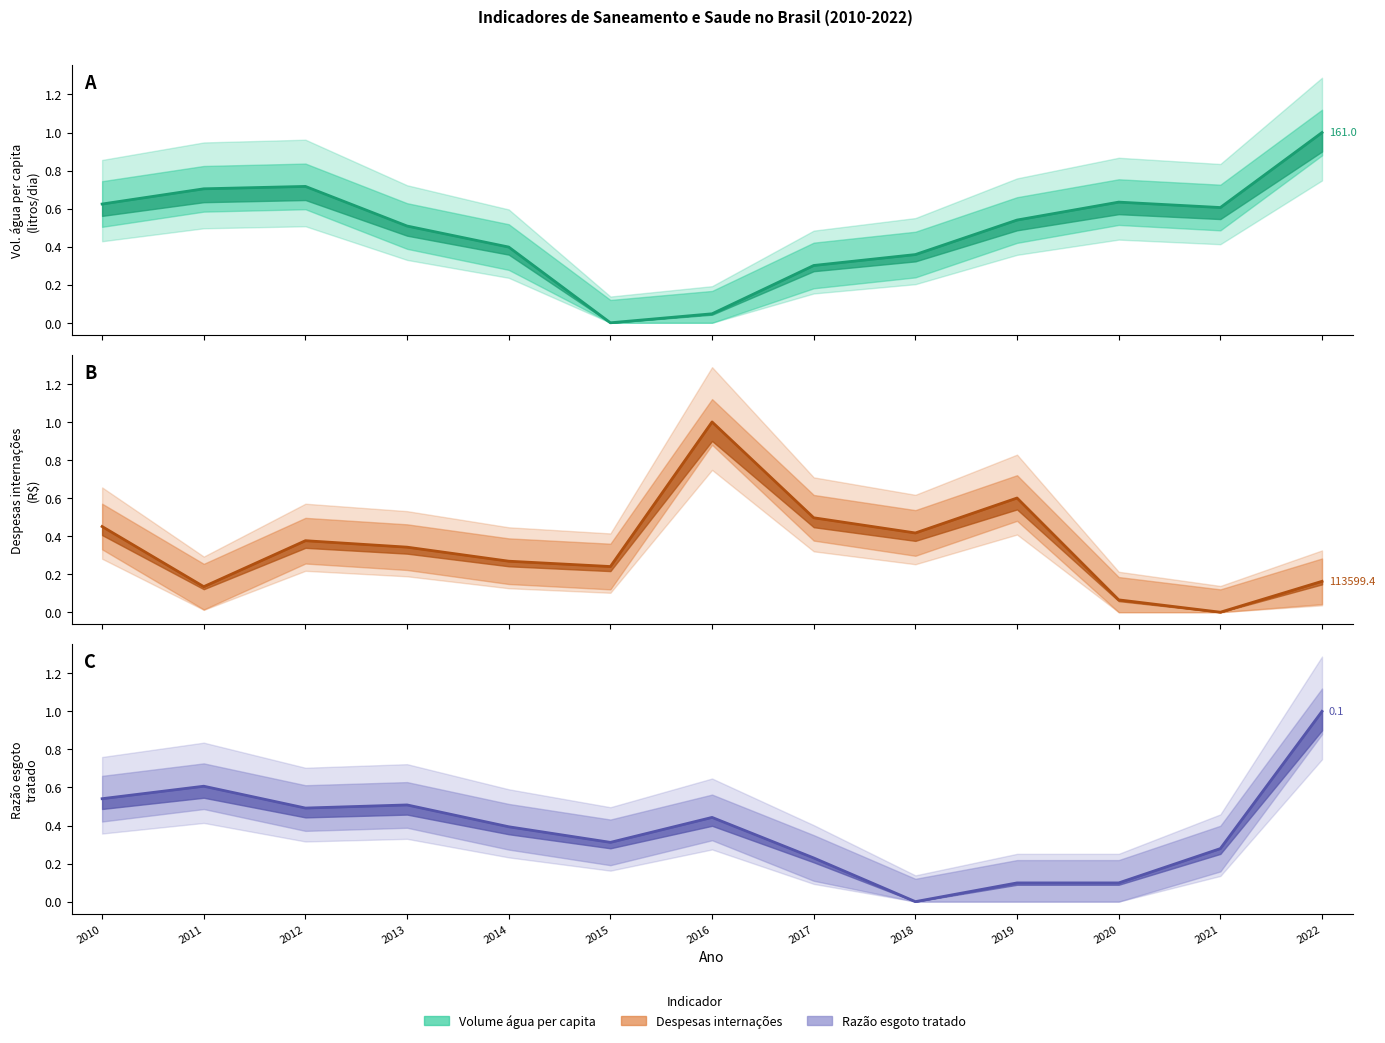

In Volume de agua consumida per capita (linha), how many points are higher than both neighbors (excluding endpoints)?

2